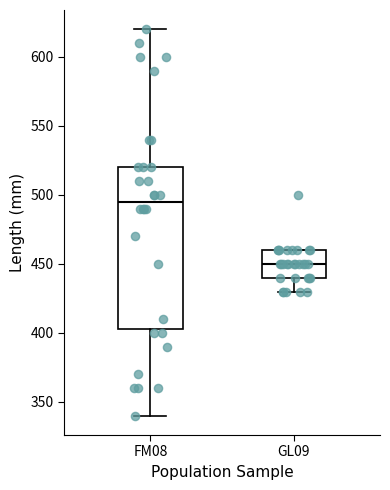

Reading left to right, transcribe this box plot: for each box, give where its median line is, the range the box spans, and where its two whiskers end, as read against the y-axis. The values are not printed on the chart, so give them approximately, as read against the axis.

FM08: median 495, box 405 to 520, whiskers 340 to 620
GL09: median 450, box 440 to 460, whiskers 430 to 460